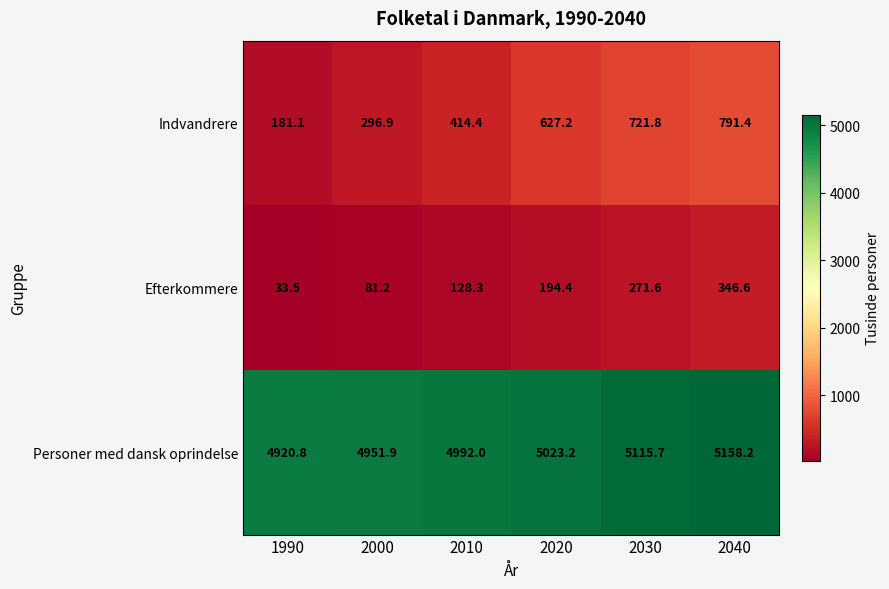

Is it true that Efterkommere equals 33.5 at 1990?

True